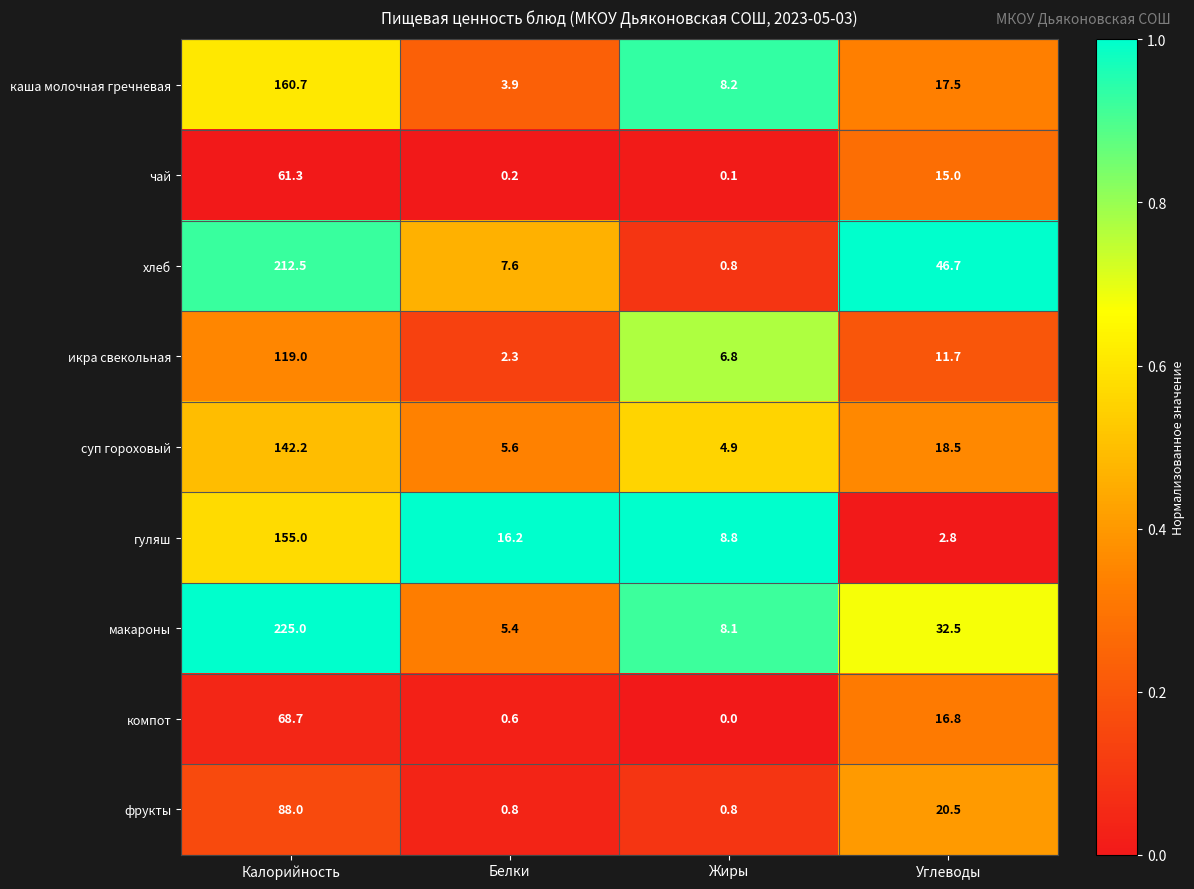

Is the value of чай at Белки greater than the value of компот at Калорийность?

No